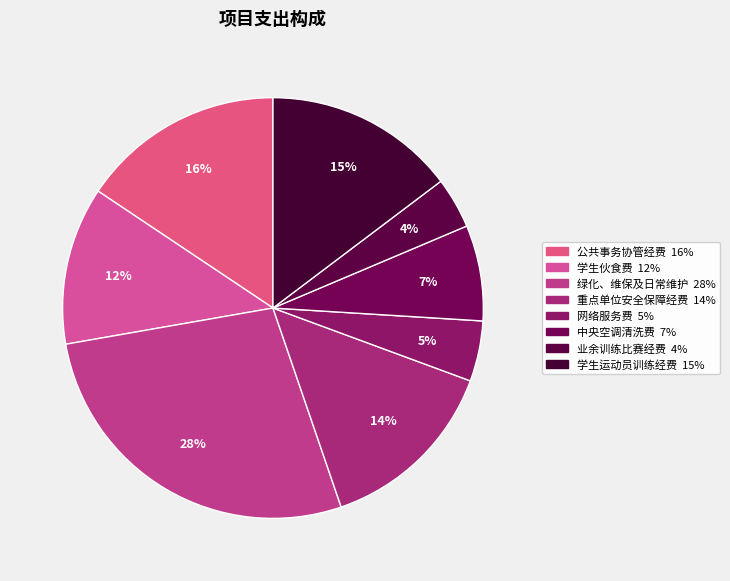

Which slice is the largest?

绿化、维保及日常维护